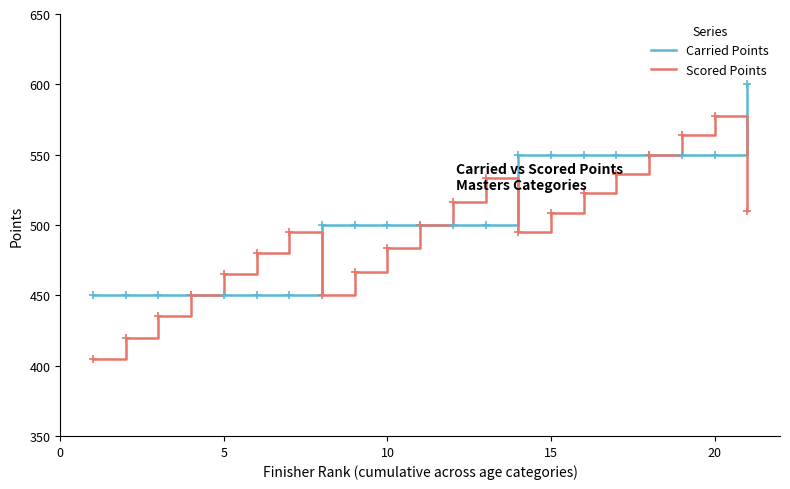

Rank the series by their maximum value, from highest to lowest.

Carried Points, Scored Points